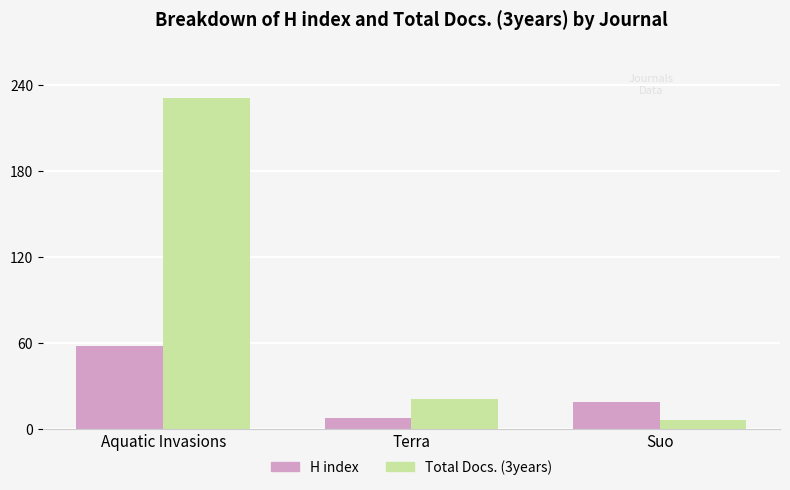

The value of Total Docs. (3years) at Aquatic Invasions is 231. True or false?

True